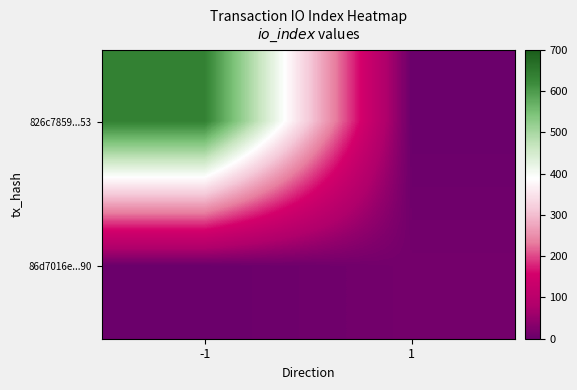

Which series has the largest total across all categories?

826c7859...53